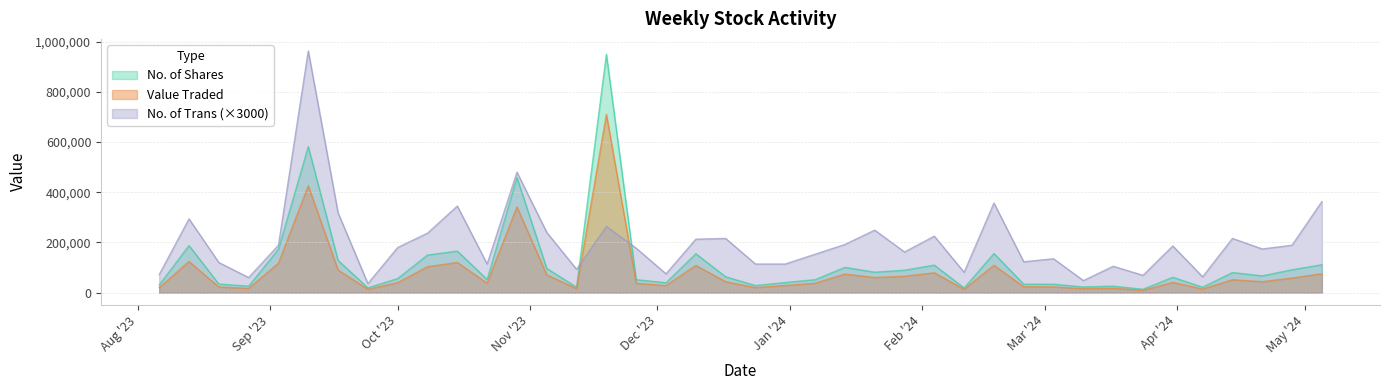

What is the maximum value shown in the chart?

963000